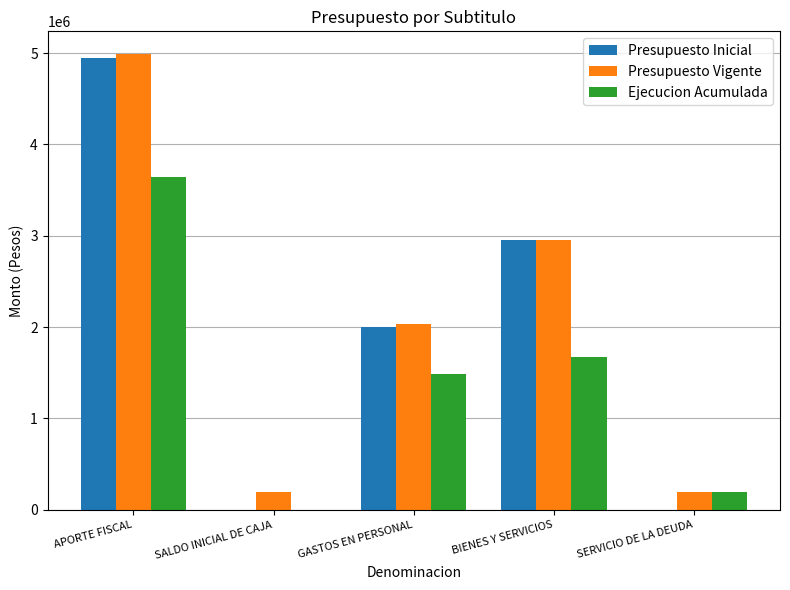

Read the Ejecucion Acumulada value at APORTE FISCAL.

3646377